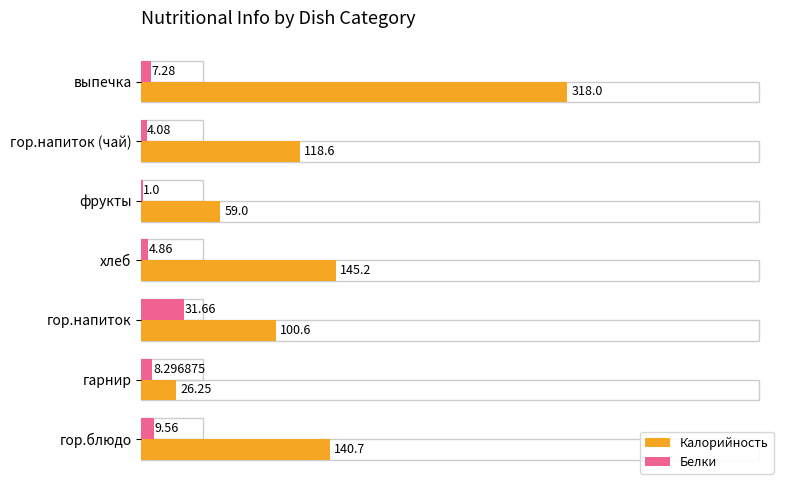

What is the sum of the Белки values at фрукты and гор.блюдо?

10.6